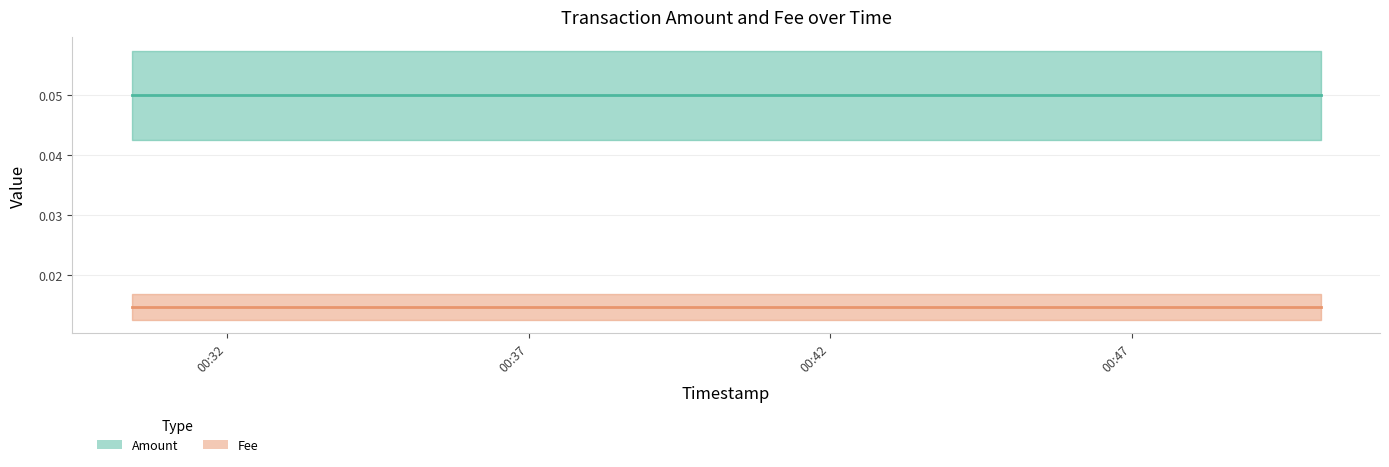

Reading left to right, list all the values displayed in this chart.

Amount: 2020-12-12 00:30:25=0.1	2020-12-12 00:39:11=0.1	2020-12-12 00:50:08=0.1
Fee: 2020-12-12 00:30:25=0.0	2020-12-12 00:39:11=0.0	2020-12-12 00:50:08=0.0